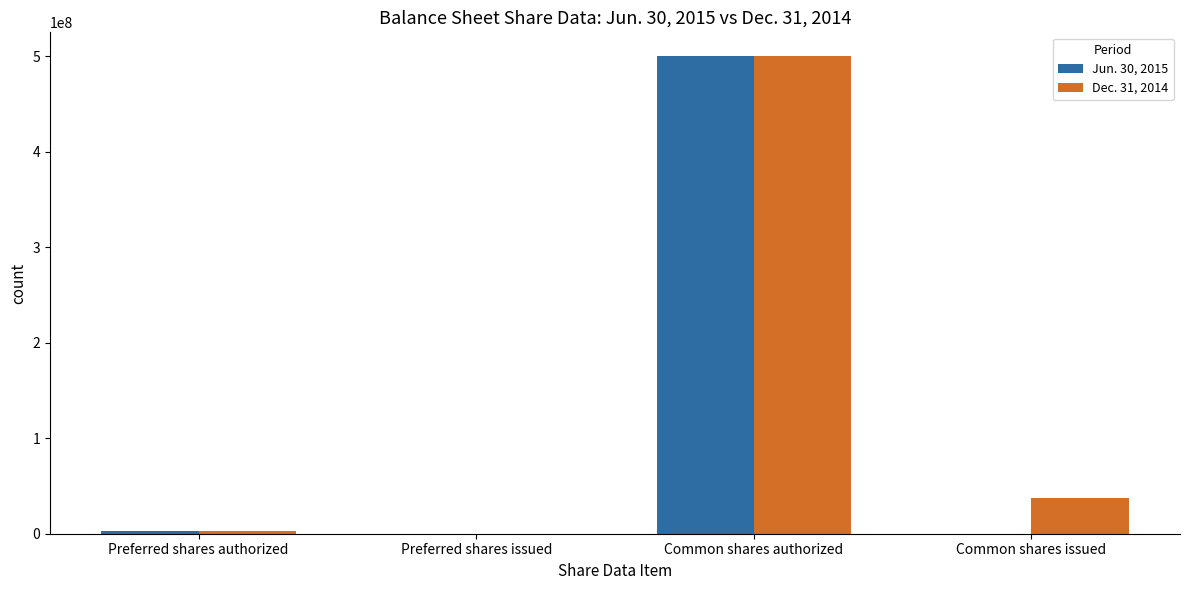

What is the average value of the Jun. 30, 2015 series?

125775657